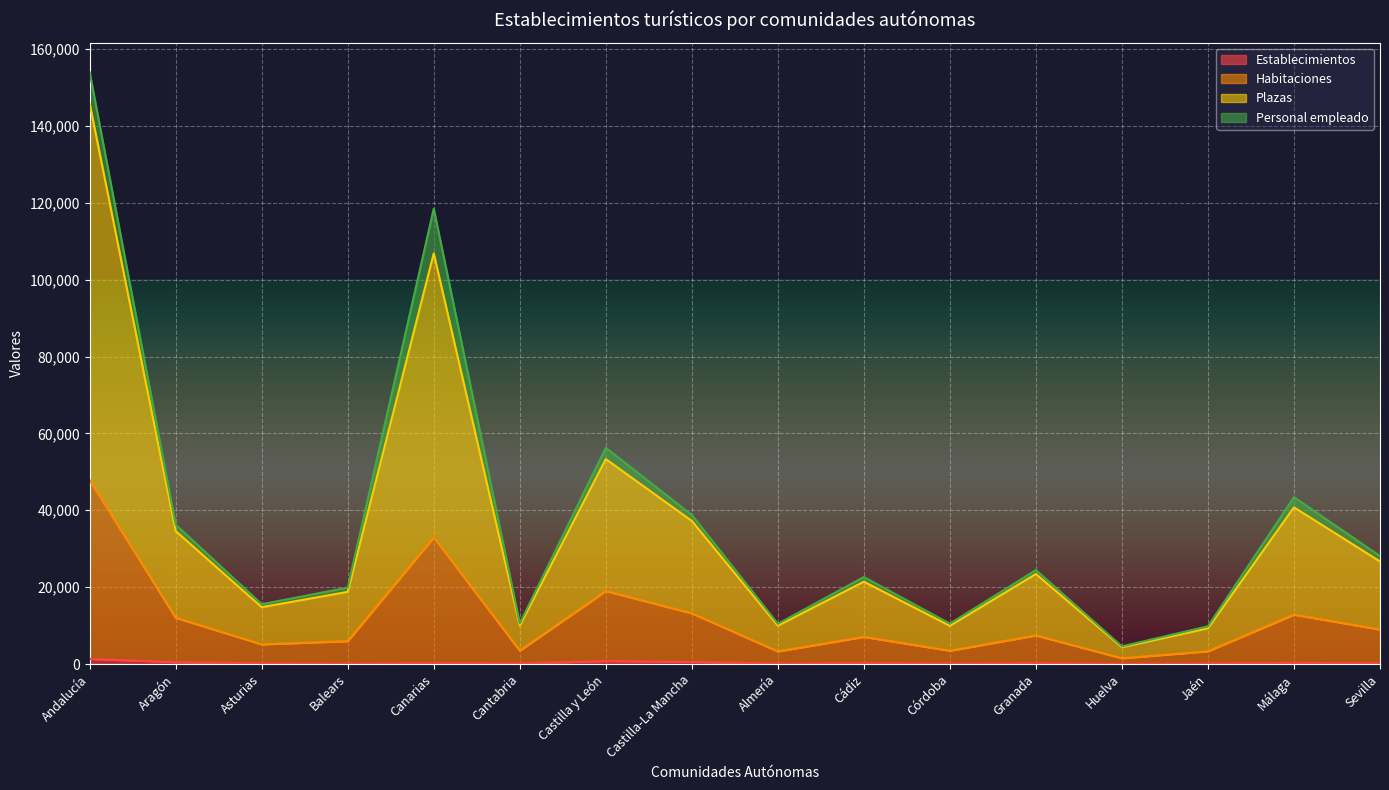

At which category is the sum across all series the highest?

Andalucía